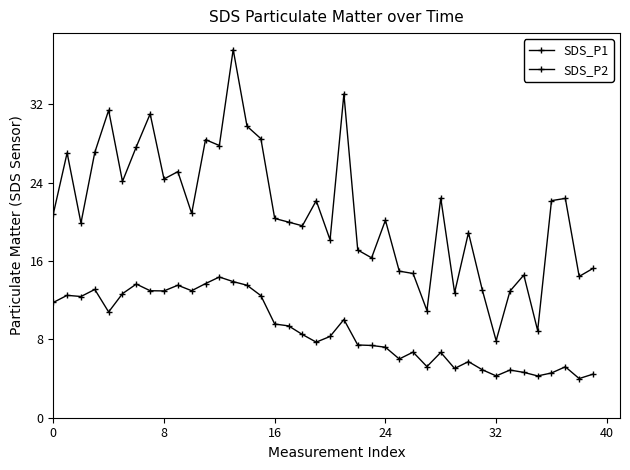

At which label is SDS_P2 closest to 9?

17